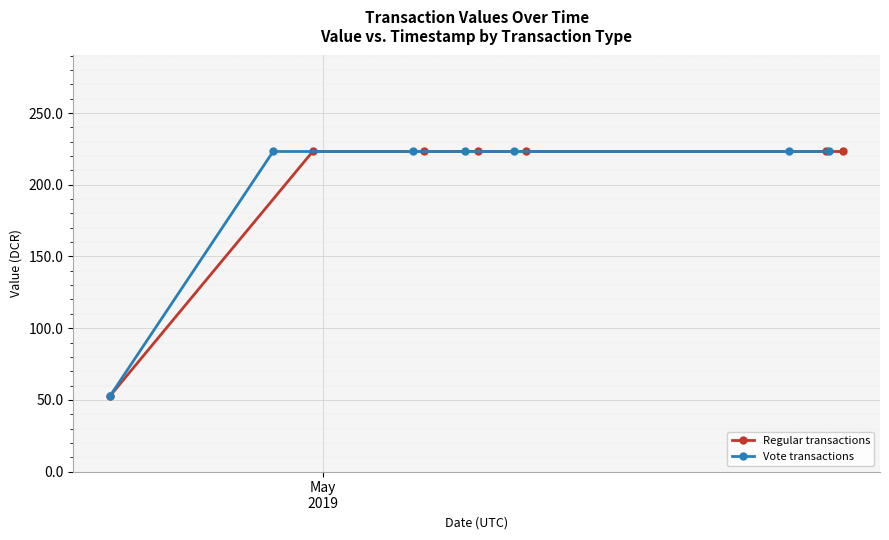

What is the highest value of the Regular transactions series?

223.2